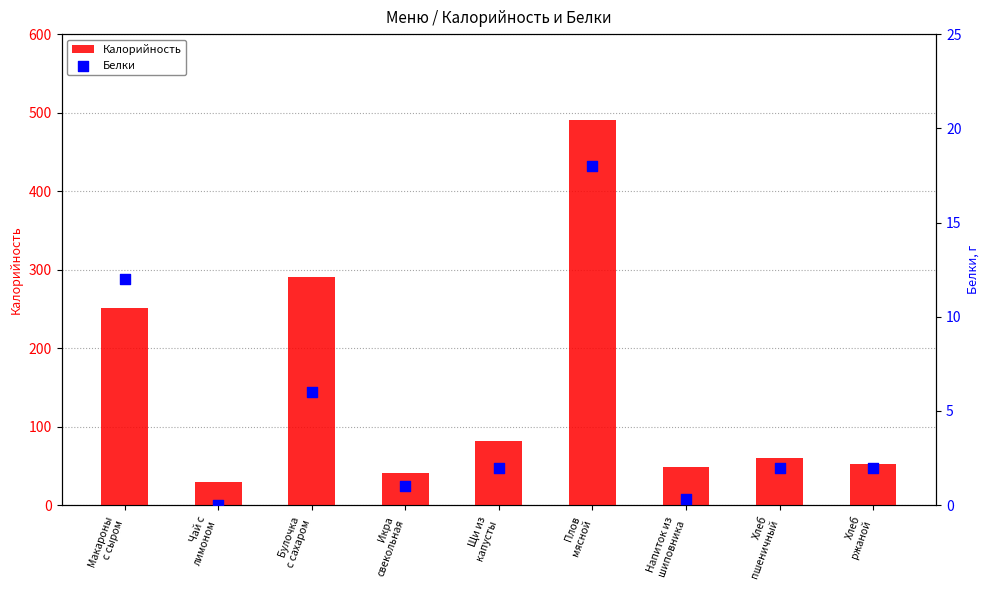

At which category is the sum across all series the highest?

Плов
мясной